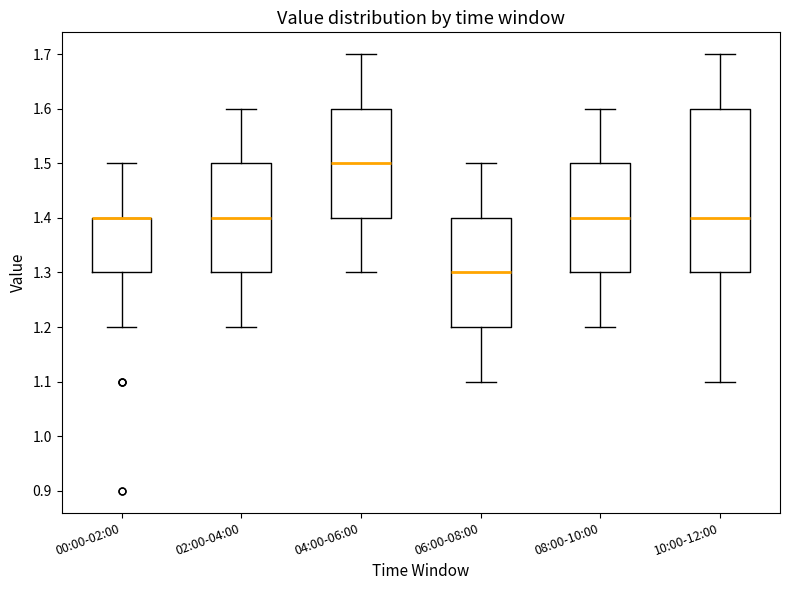

Reading left to right, read every box against the y-axis: the position of its median line, the range the box covers, and the ends of its whiskers. The values are not printed on the chart, so give them approximately, as read against the axis.

00:00-02:00: median 1.4 (drawn on the box's upper edge), box 1.3 to 1.4, whiskers 1.2 to 1.5
02:00-04:00: median 1.4, box 1.3 to 1.5, whiskers 1.2 to 1.6
04:00-06:00: median 1.5, box 1.4 to 1.6, whiskers 1.3 to 1.7
06:00-08:00: median 1.3, box 1.2 to 1.4, whiskers 1.1 to 1.5
08:00-10:00: median 1.4, box 1.3 to 1.5, whiskers 1.2 to 1.6
10:00-12:00: median 1.4, box 1.3 to 1.6, whiskers 1.1 to 1.7